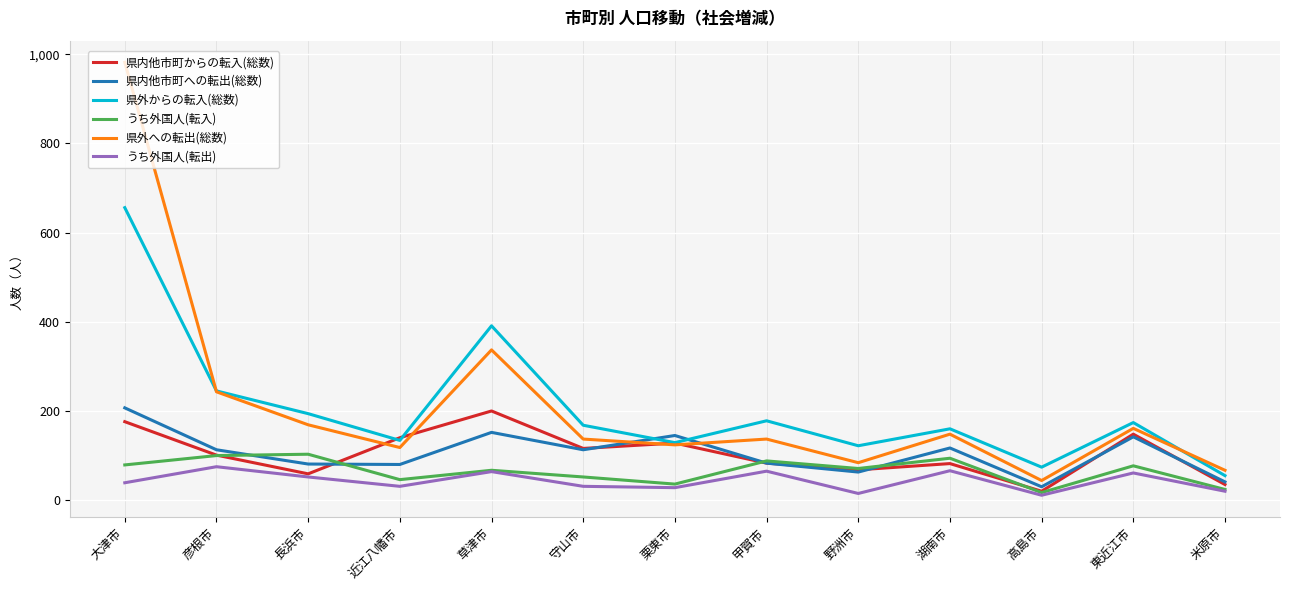

True or false: 県外からの転入(総数) and うち外国人(転出) cross at least once.

False